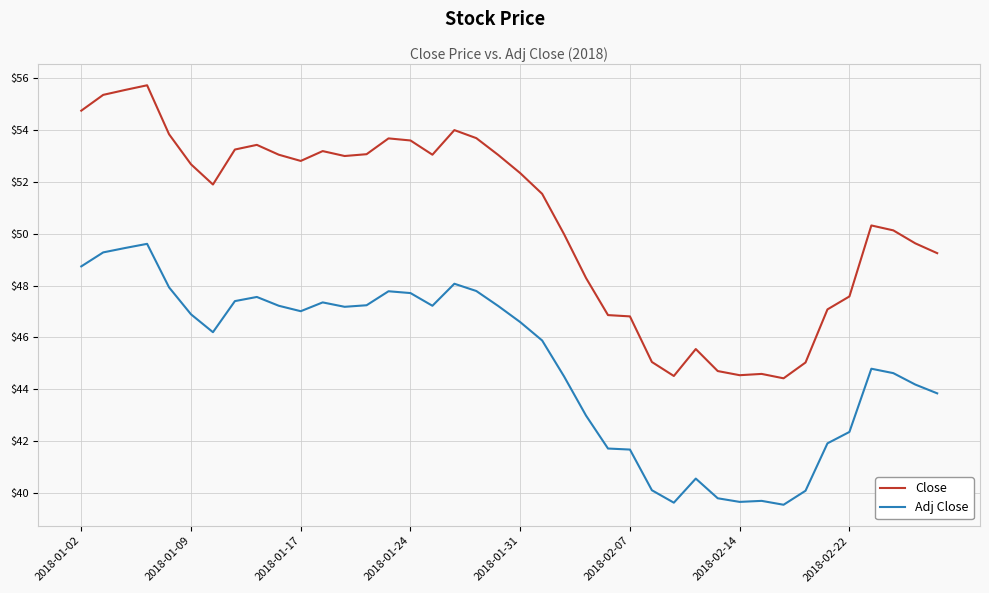

List the series in order of their peak value, lowest first.

Adj Close, Close